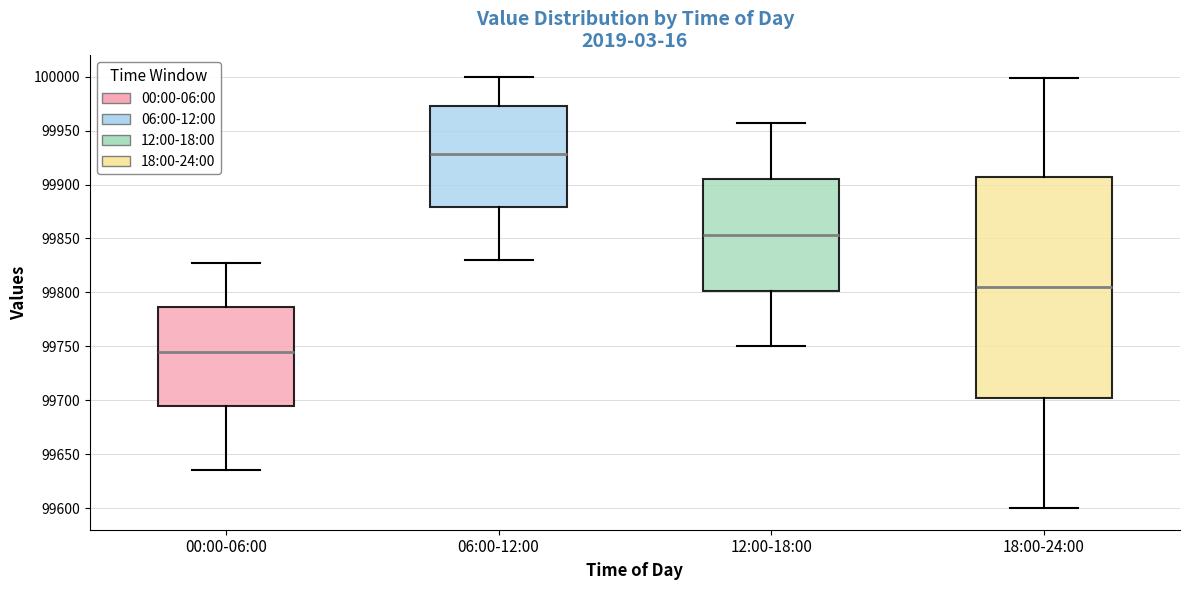

Which box has the highest median line?

06:00-12:00